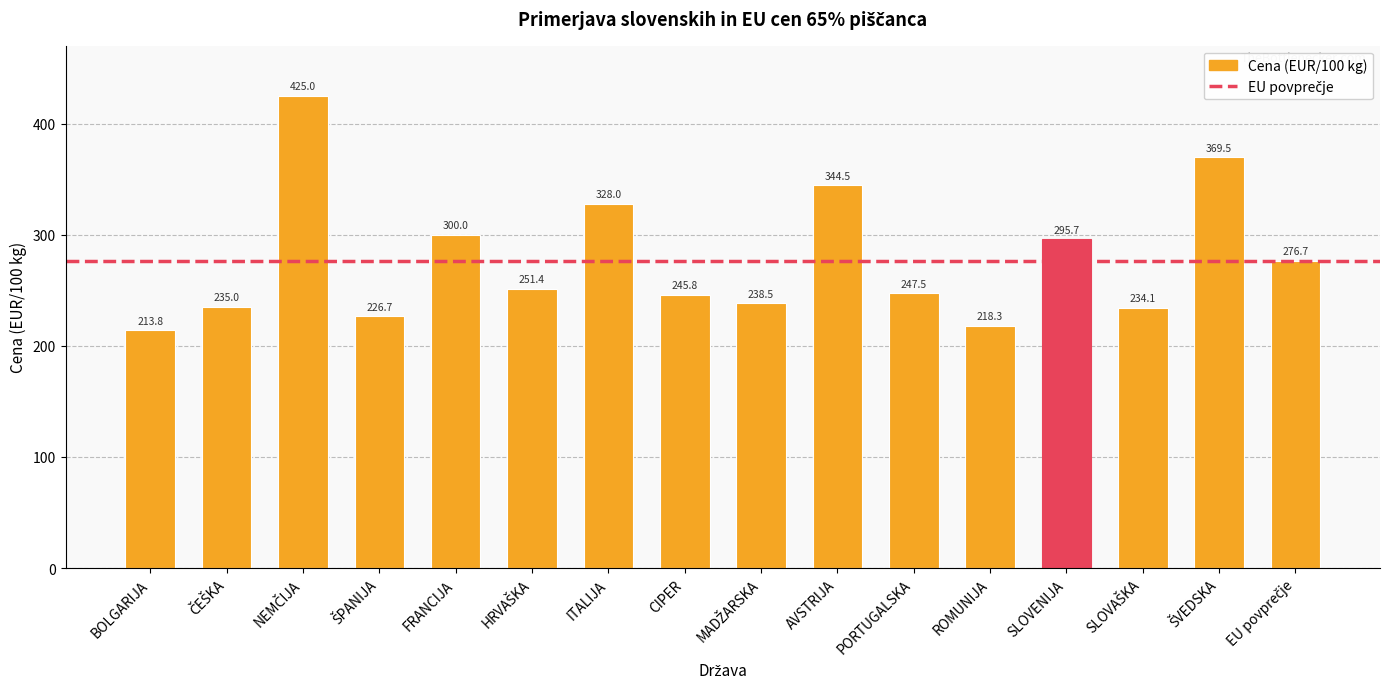

What is the sum of all values?

4450.4